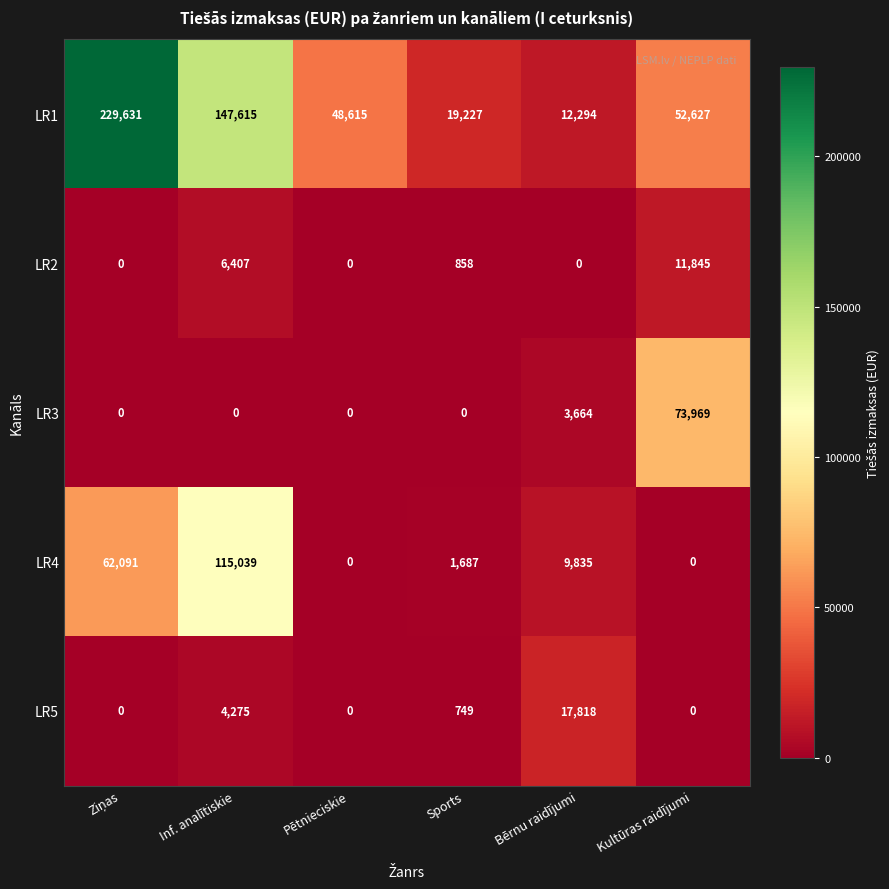

Rank the series by their maximum value, from highest to lowest.

LR1, LR4, LR3, LR5, LR2